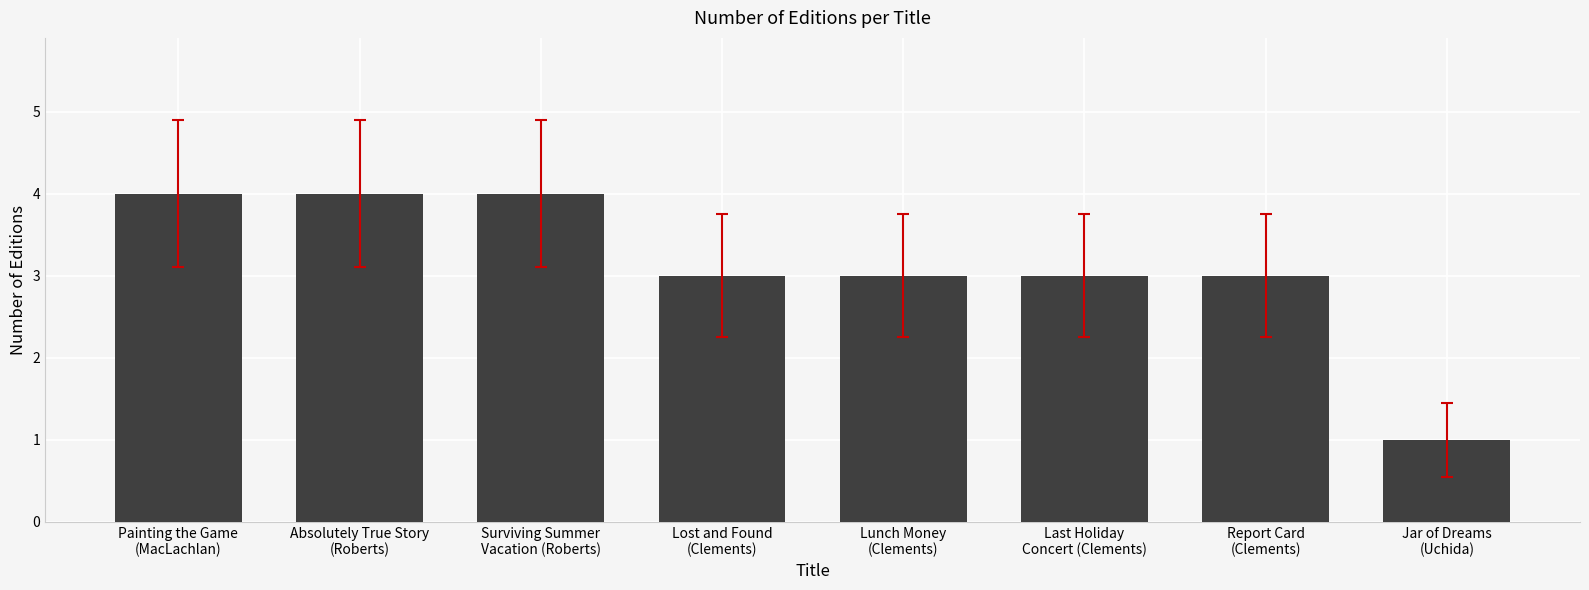

Which has a higher value, Surviving Summer
Vacation (Roberts) or Last Holiday
Concert (Clements)?

Surviving Summer
Vacation (Roberts)